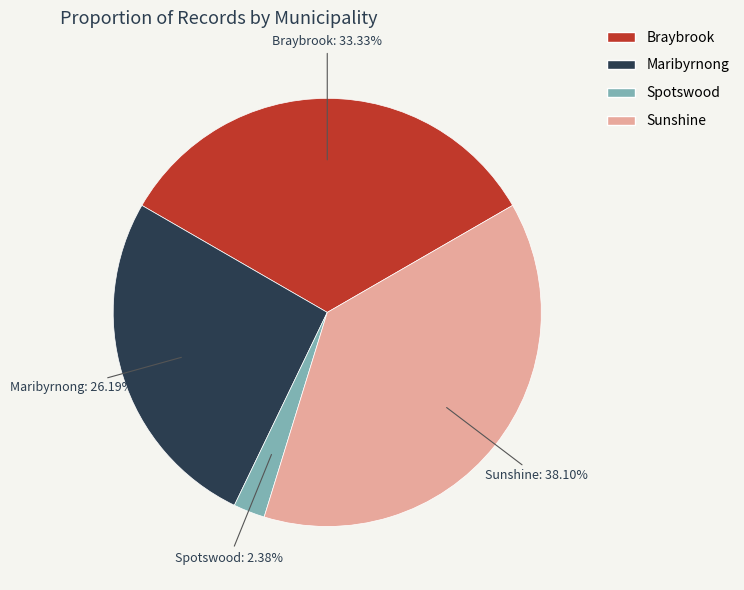

True or false: Maribyrnong accounts for 26% of the total.

True